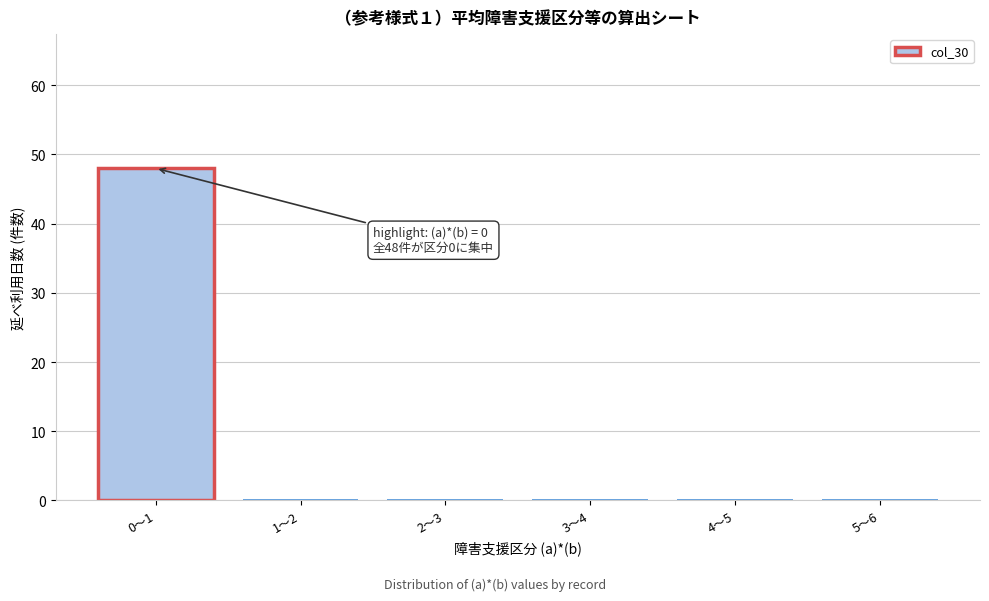

Reading left to right, extract all data points from this chart.

0～1=48	1～2=0	2～3=0	3～4=0	4～5=0	5～6=0